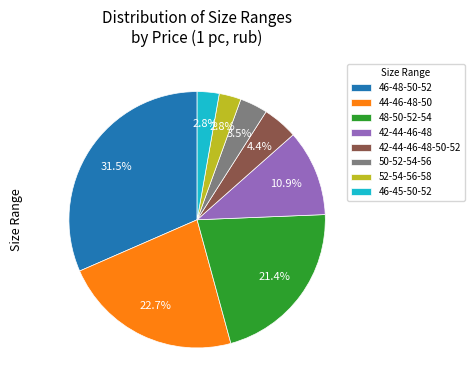

Approximately how many times larger is the value at 44-46-48-50 compared to 50-52-54-56?

6.5